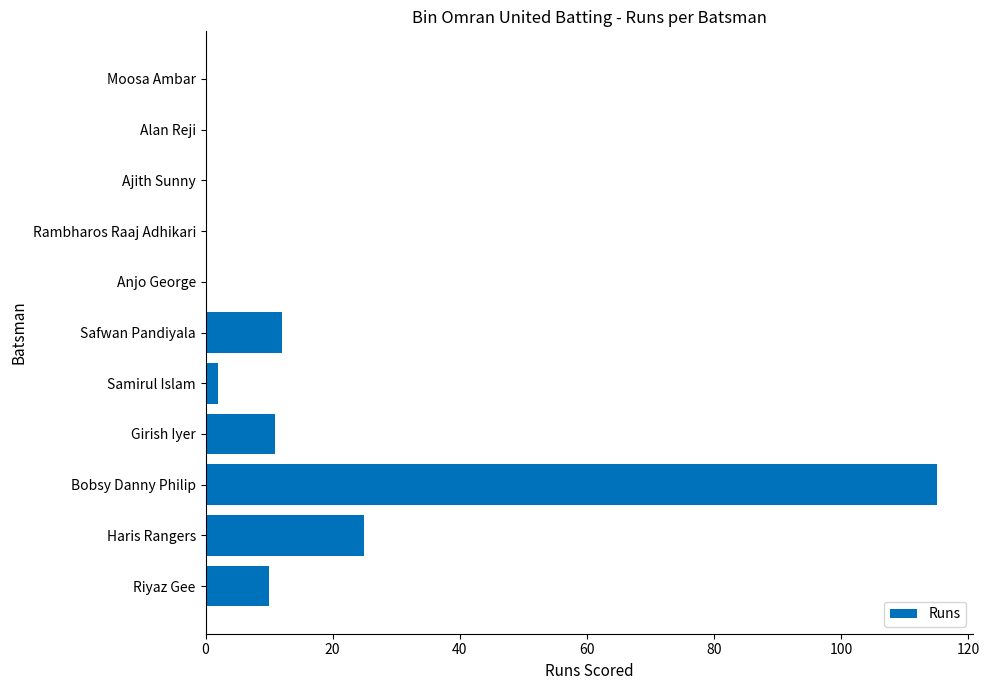

Count the number of data series in this chart.

1